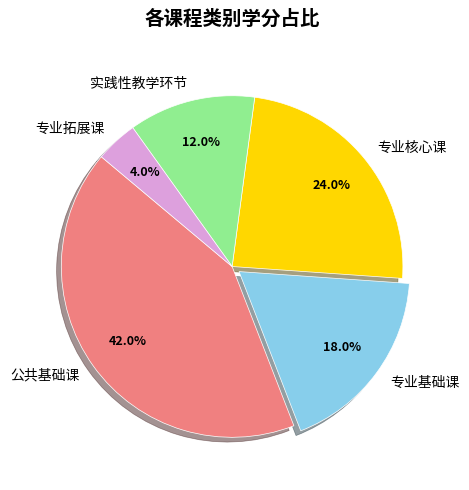

What is the ratio of the value at 专业拓展课 to the value at 实践性教学环节?

0.3